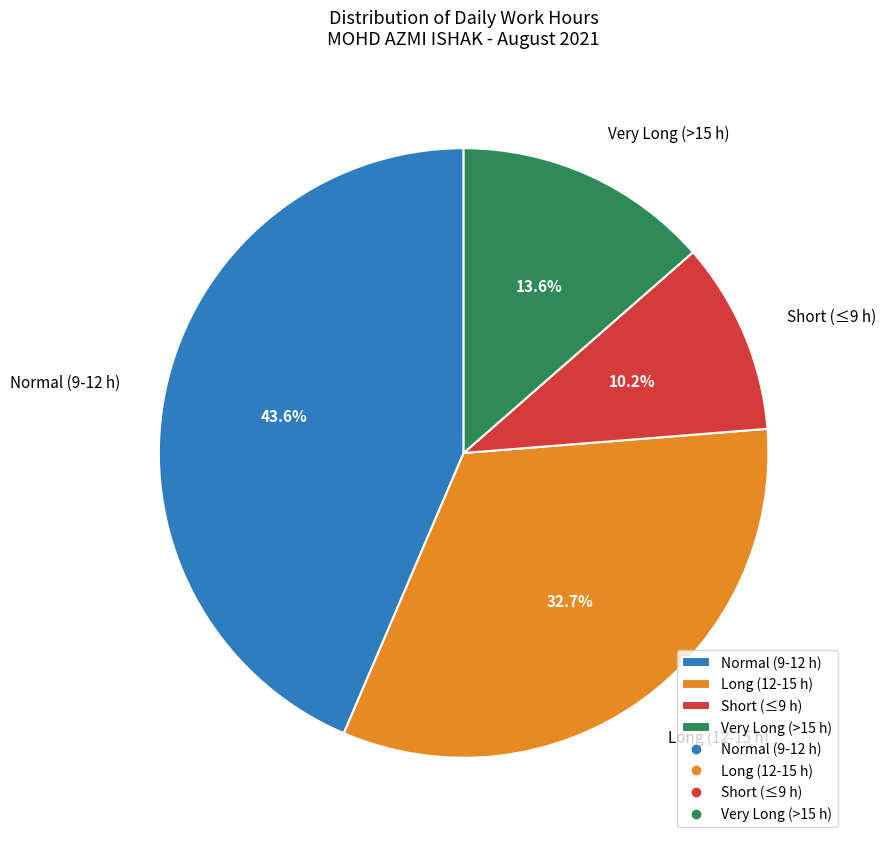

Is Long (12-15 h) the majority of the pie?

No